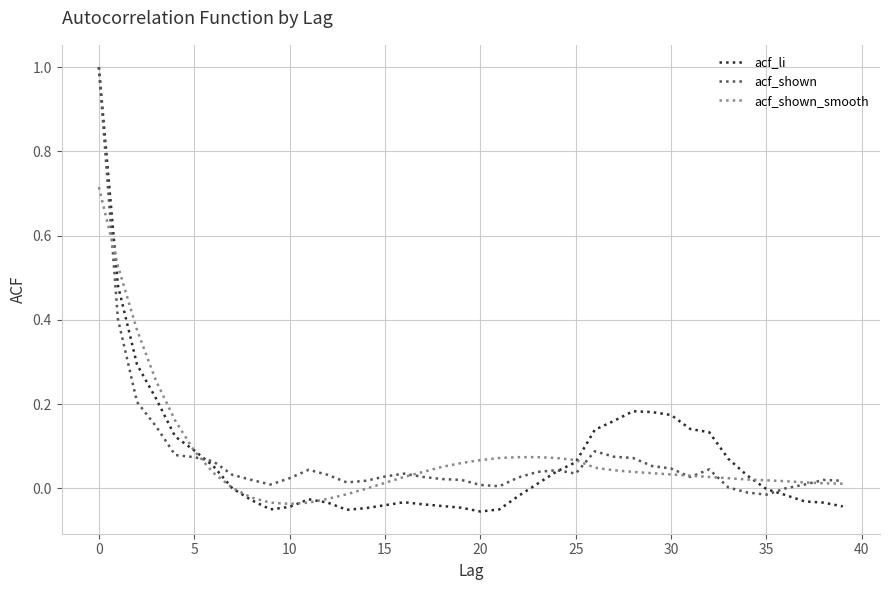

Which series has the largest range (max minus min)?

acf_li